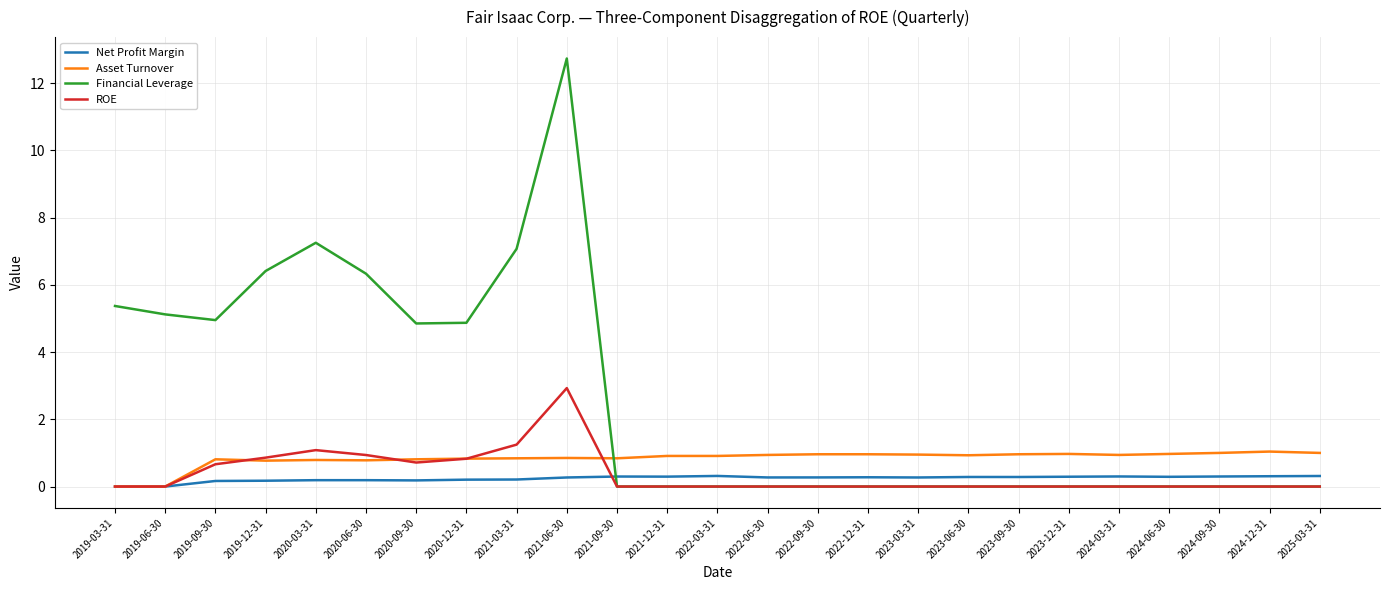

Which category has the highest value across all series?

2021-06-30